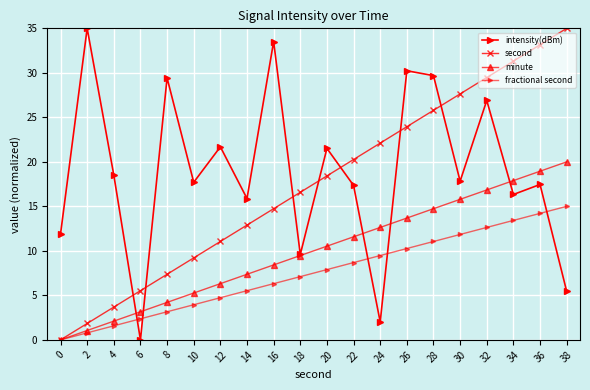

Does the chart display data point markers on the line(s)?

Yes